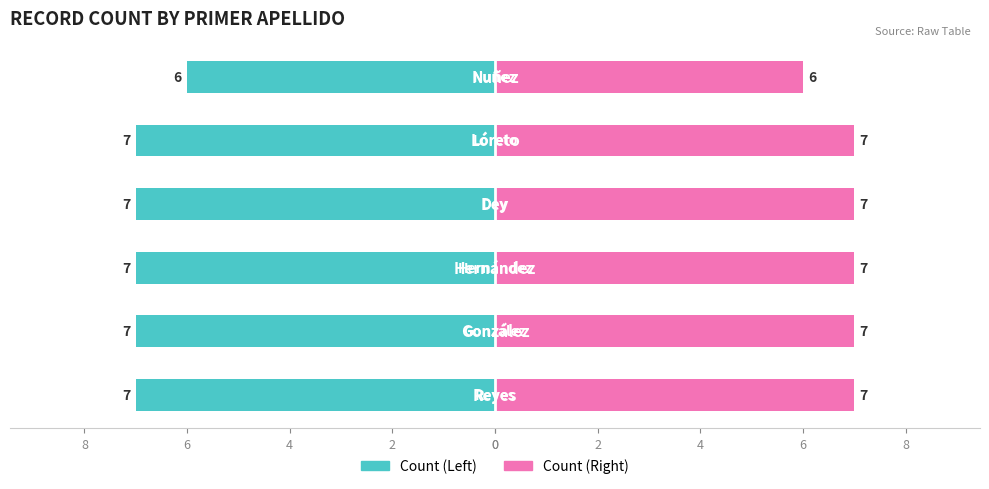

Rank the series at 8 from highest to lowest value.

Count (Right), Count (Left)